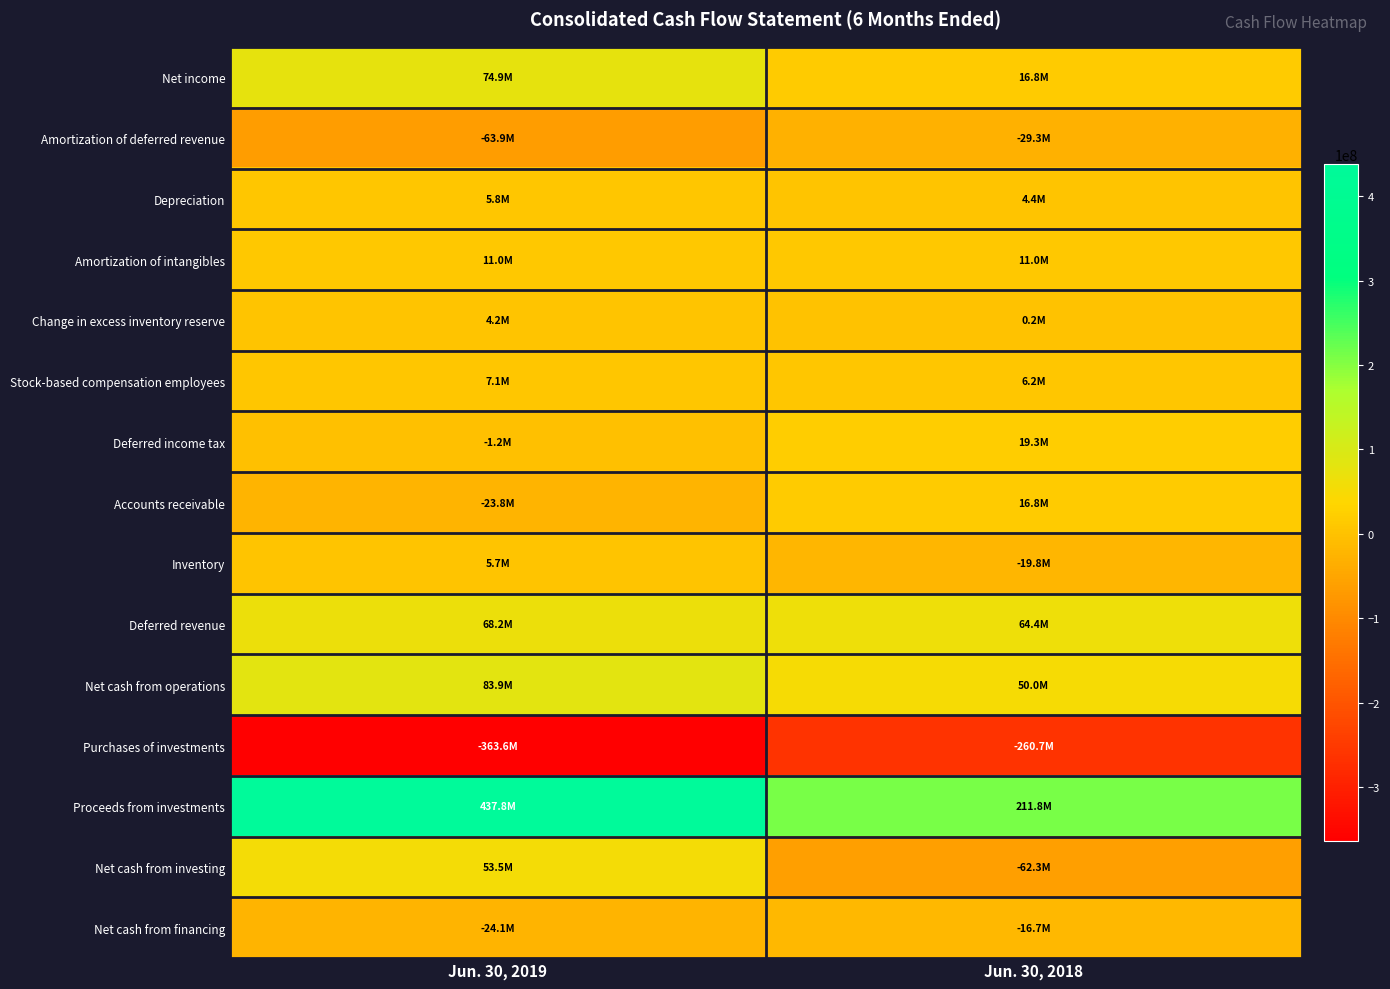

Which has a higher value, Jun. 30, 2018 or Jun. 30, 2019?

Jun. 30, 2019